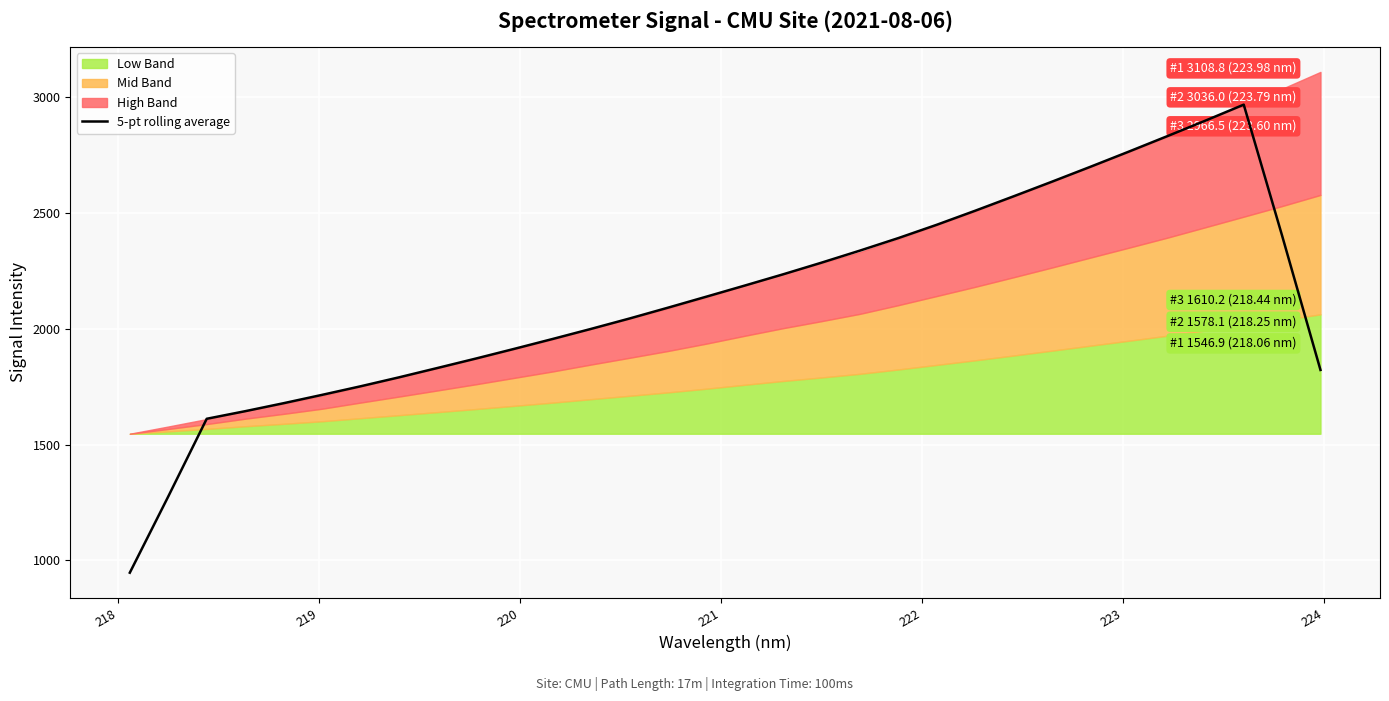

What is the highest value of the 5-pt rolling average series?

2967.5